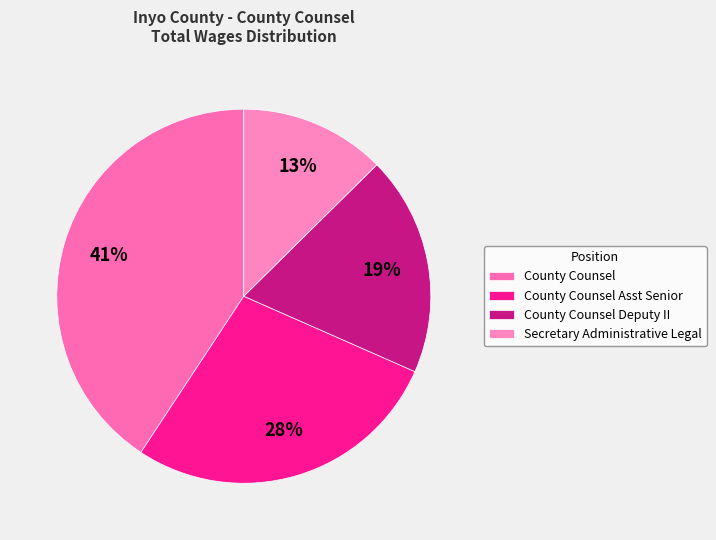

Does any single category account for the majority?

No